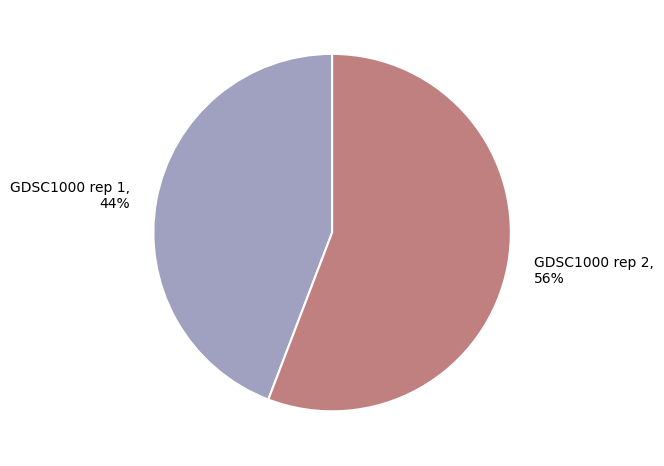

What percentage is the GDSC1000 rep 1 slice, to the nearest percent?

44%